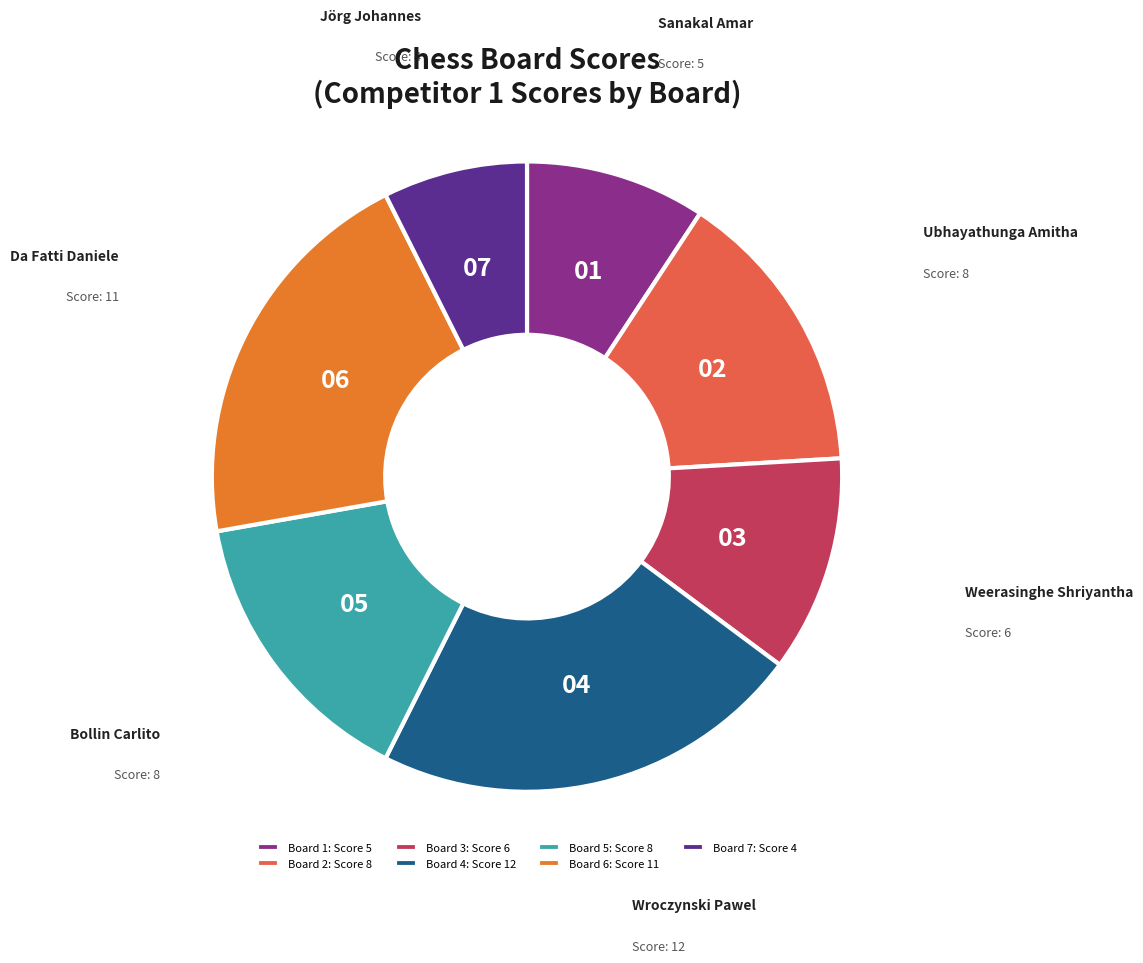

Does any single category account for the majority?

No